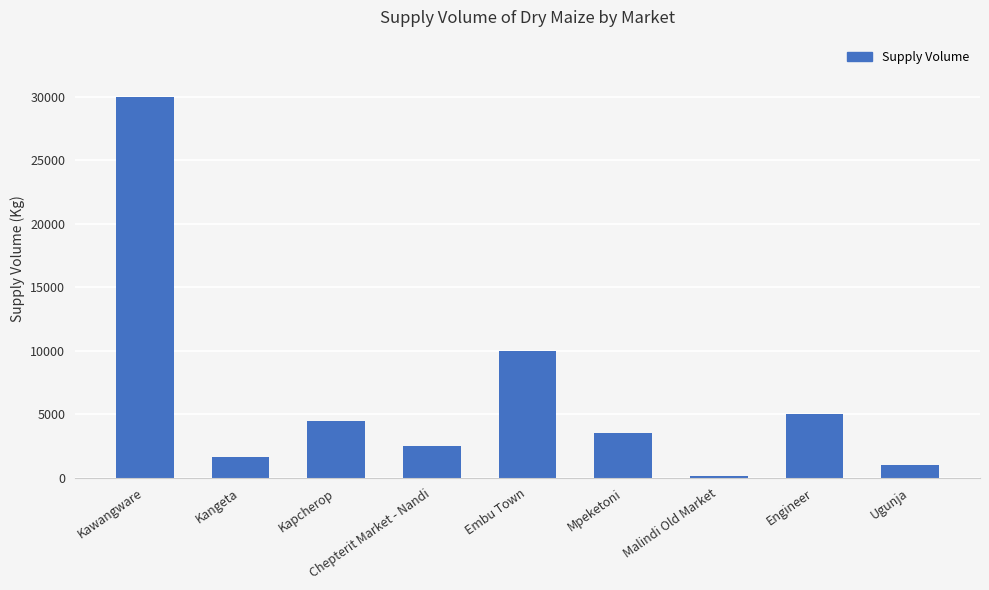

What is the ratio of the value at Kawangware to the value at Ugunja?

30.3